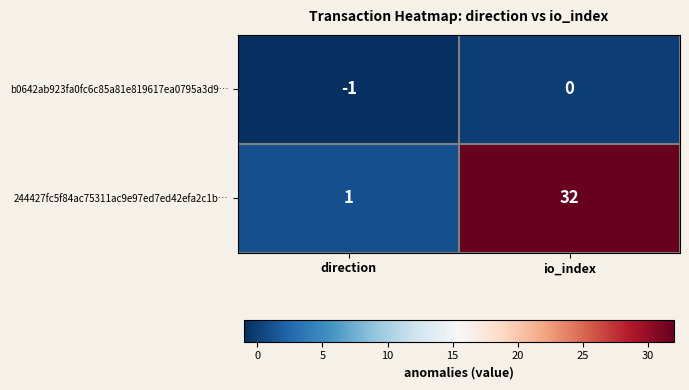

Which series has the largest range (max minus min)?

244427fc5f84ac75311ac9e97ed7ed42efa2c1b…